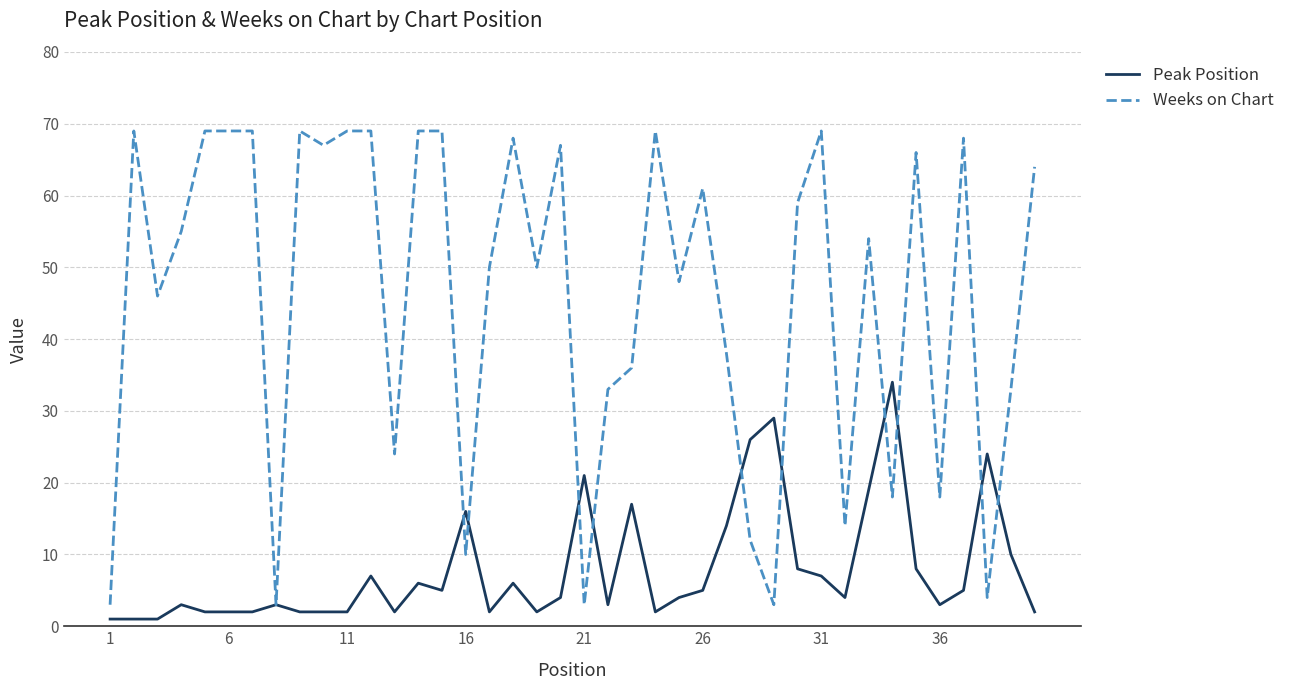

Count the number of categories in the chart.

40